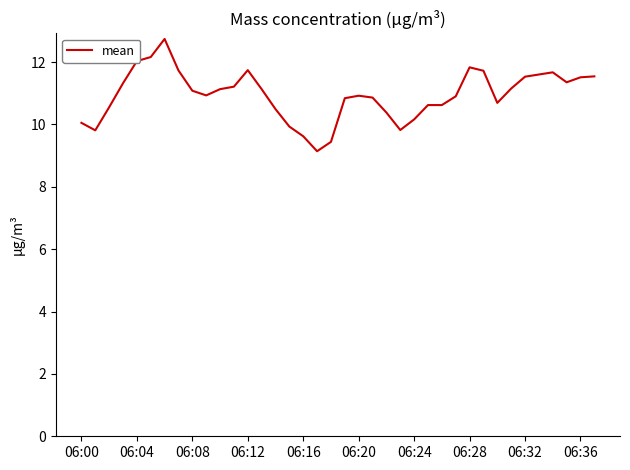

What is the minimum value shown in the chart?

9.1